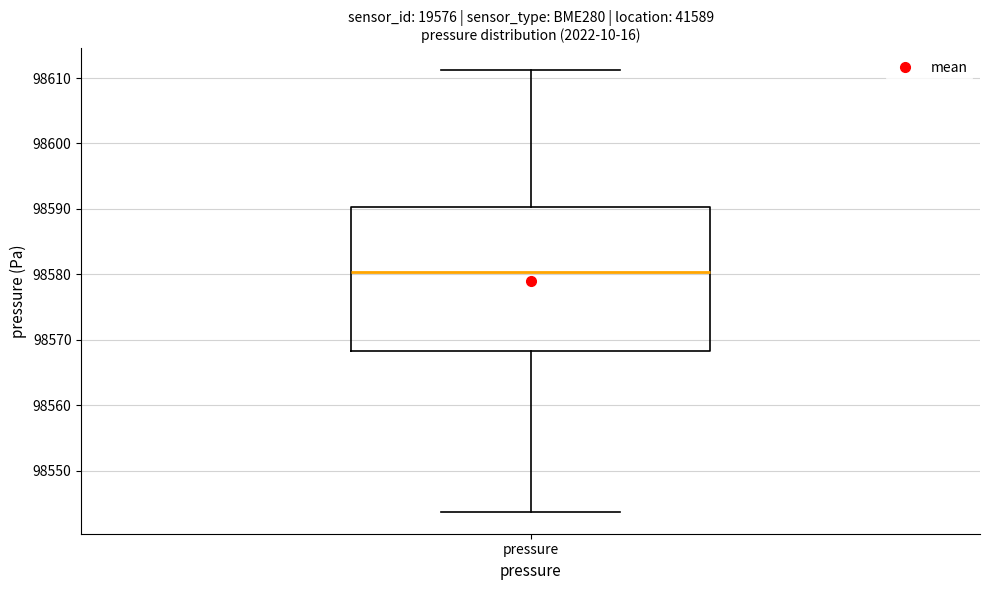

Where is the upper edge of the box for pressure on the y-axis? The values are not printed on the chart, so give them approximately, as read against the axis.

98590